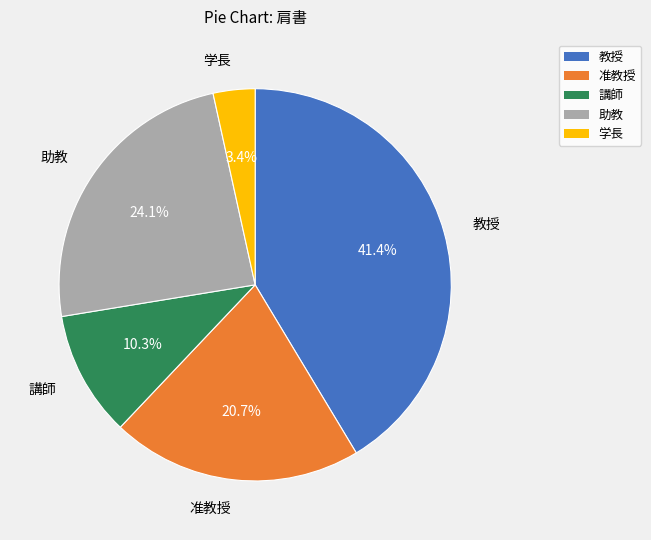

Which has a higher value, 学長 or 講師?

講師